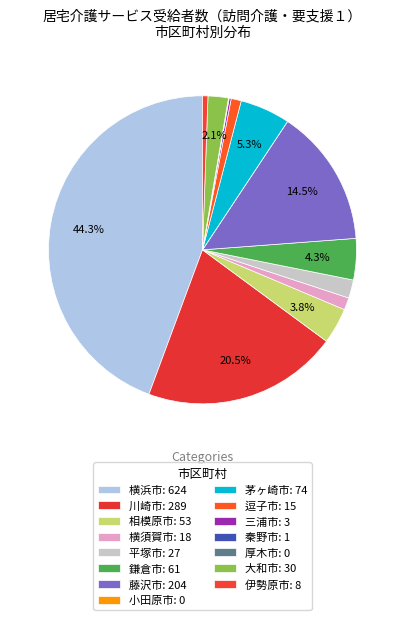

Does 大和市 represent more than half of the total?

No